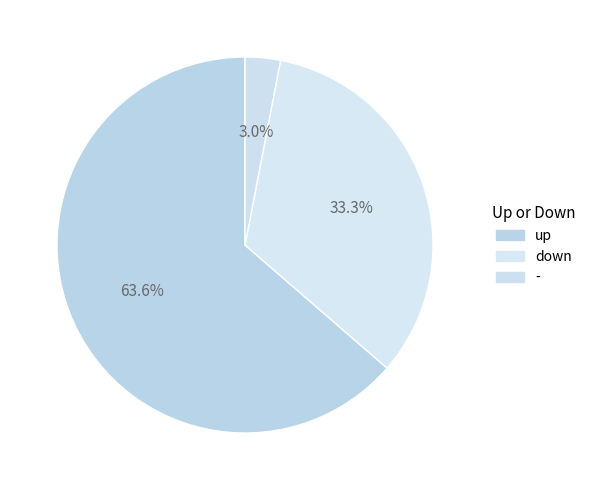

What is the majority slice?

up